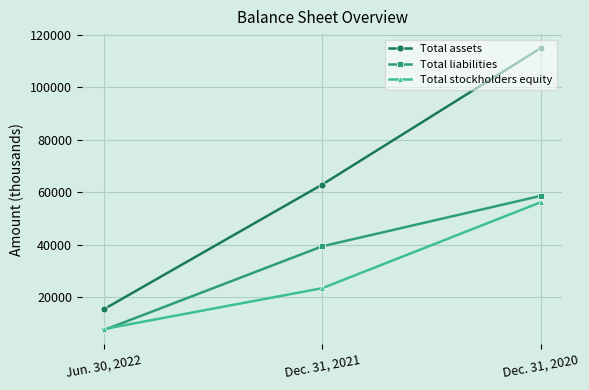

True or false: Total assets has a value of 62932 at Dec. 31, 2021.

True